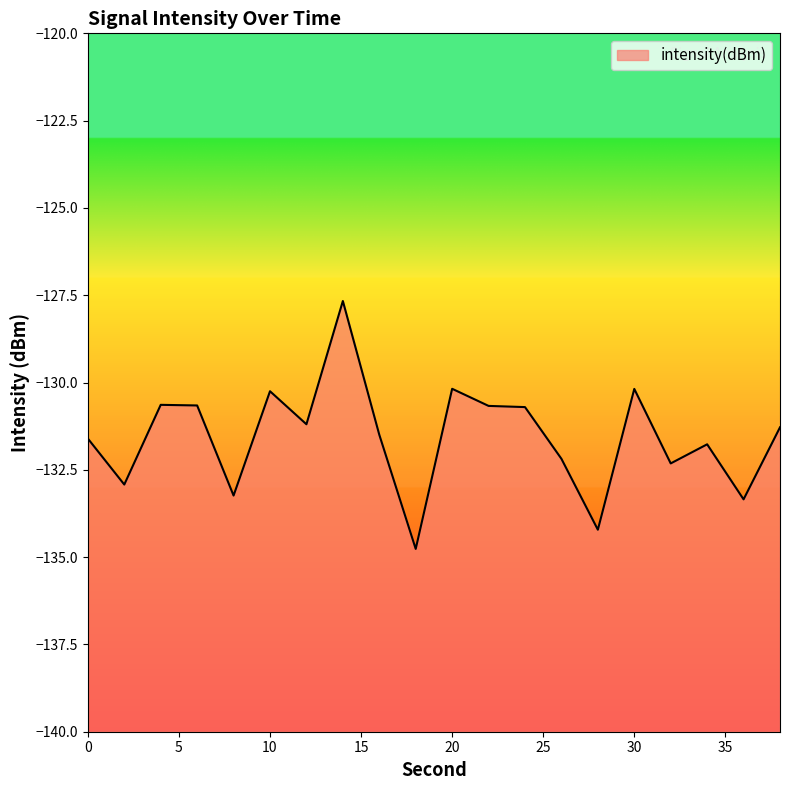

Reading left to right, what are all the values shown in this chart?

0=-131.6	2=-132.9	4=-130.6	6=-130.7	8=-133.2	10=-130.2	12=-131.2	14=-127.7	16=-131.5	18=-134.8	20=-130.2	22=-130.7	24=-130.7	26=-132.2	28=-134.2	30=-130.2	32=-132.3	34=-131.8	36=-133.3	38=-131.3